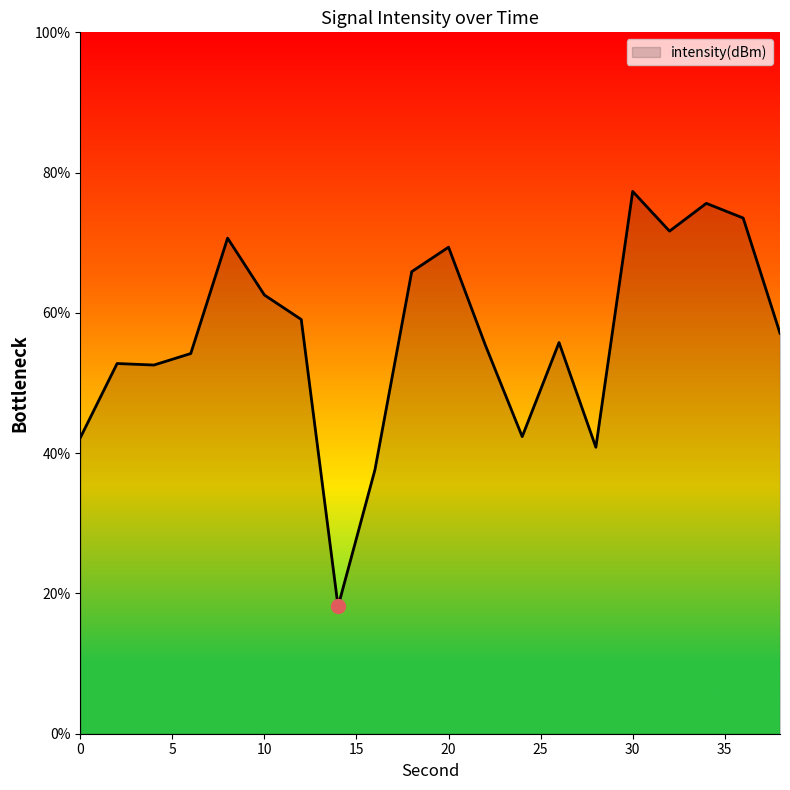

What is the difference between the maximum and minimum values?

59.2